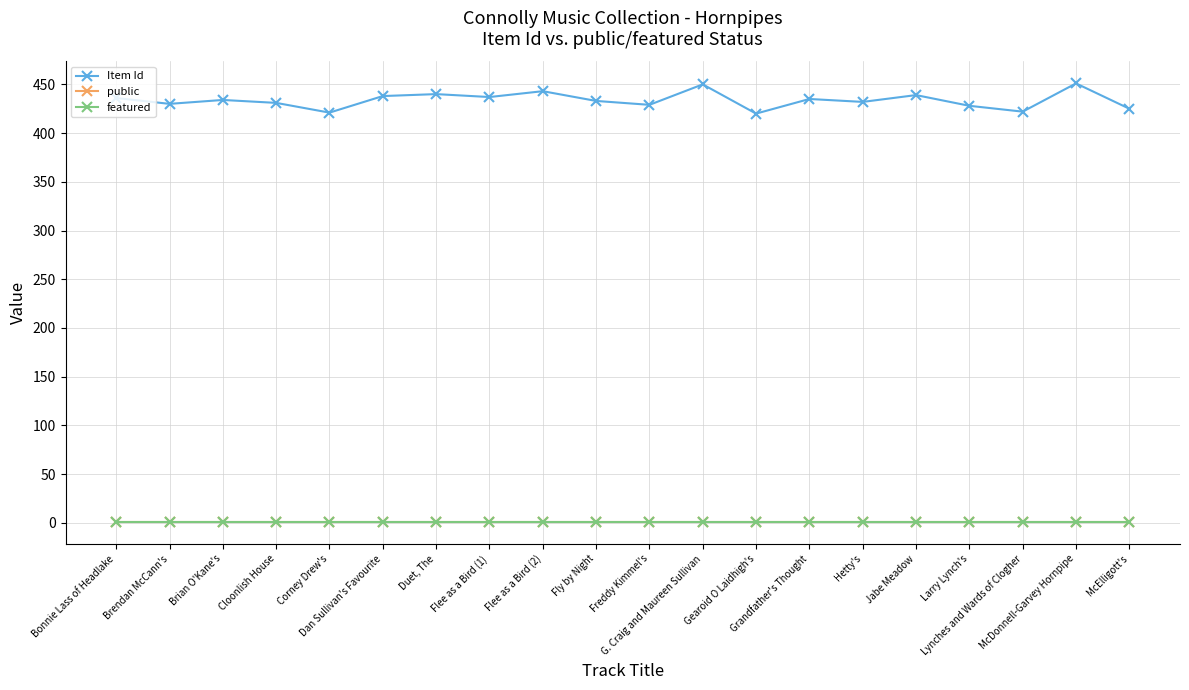

Does the chart have visible grid lines?

Yes